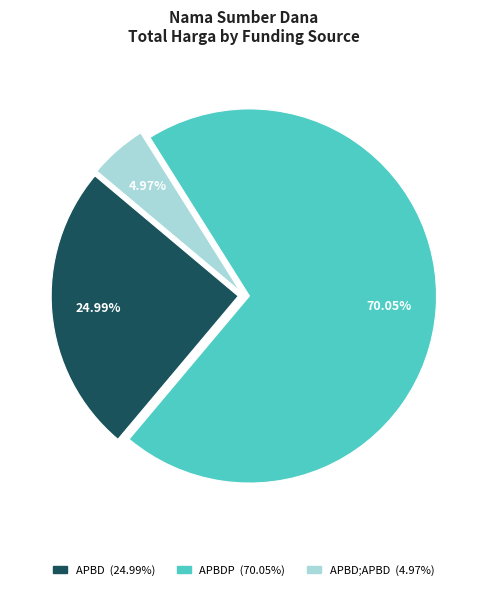

Is there a majority slice in this chart?

Yes